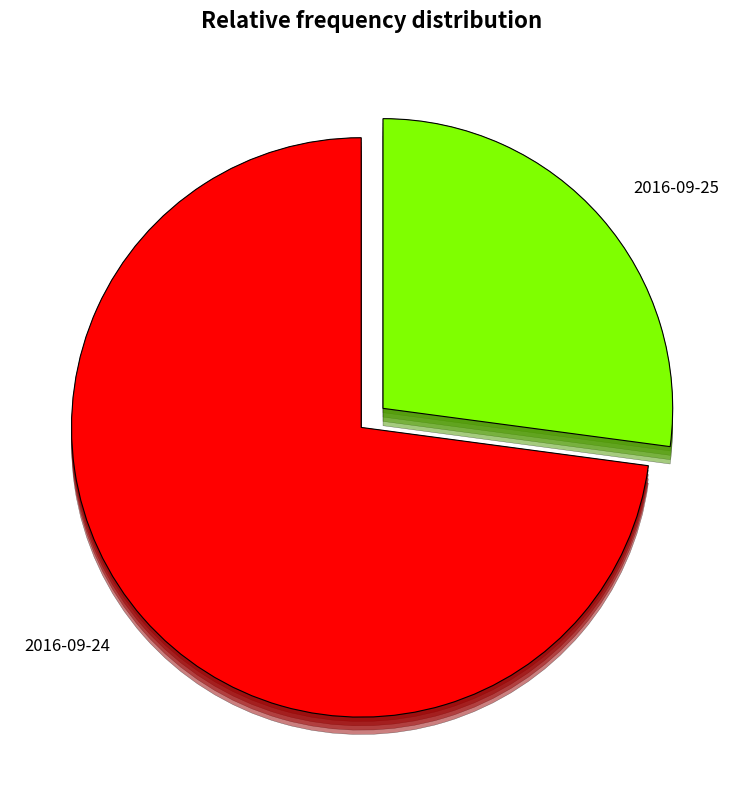

Between 2016-09-24 and 2016-09-25, which is larger?

2016-09-24